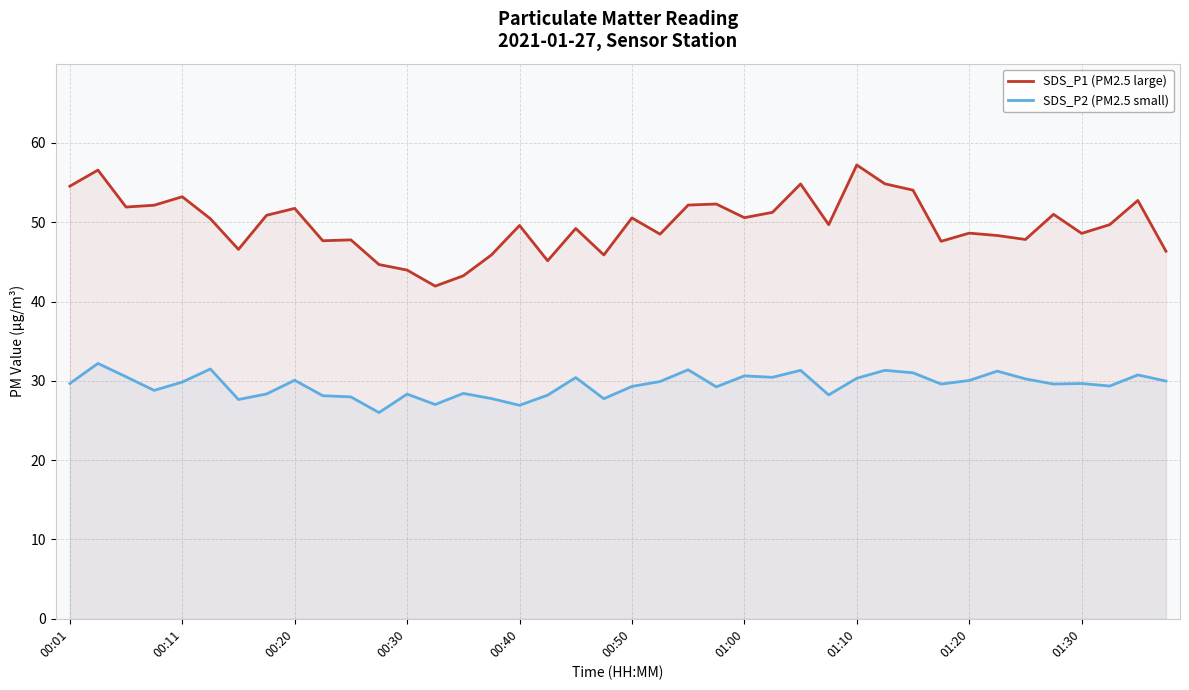

Which series has the largest total across all categories?

SDS_P1 (PM2.5 large)